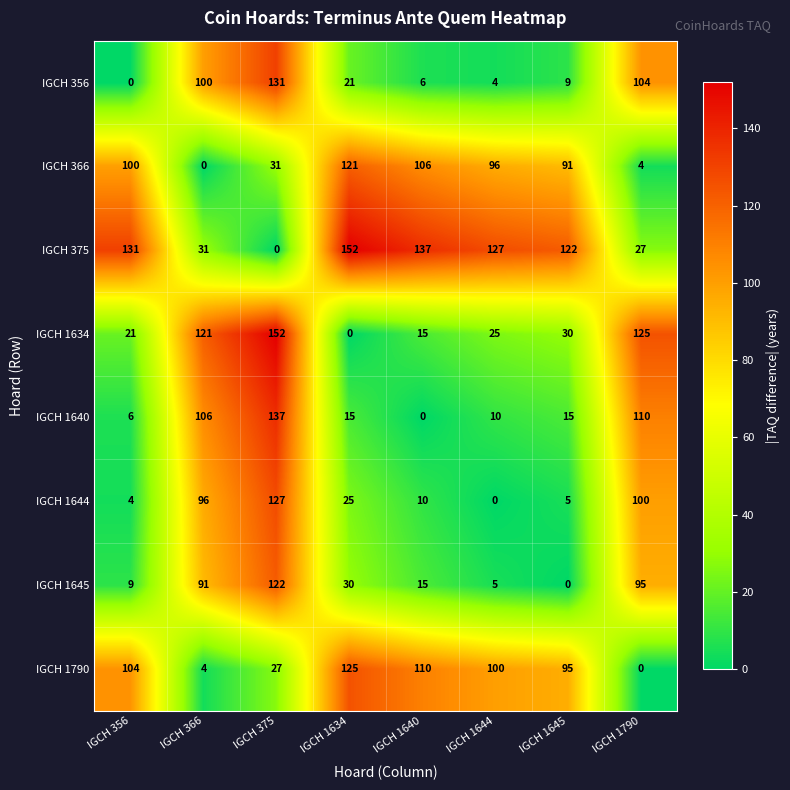

Which series has the largest total across all categories?

IGCH 375